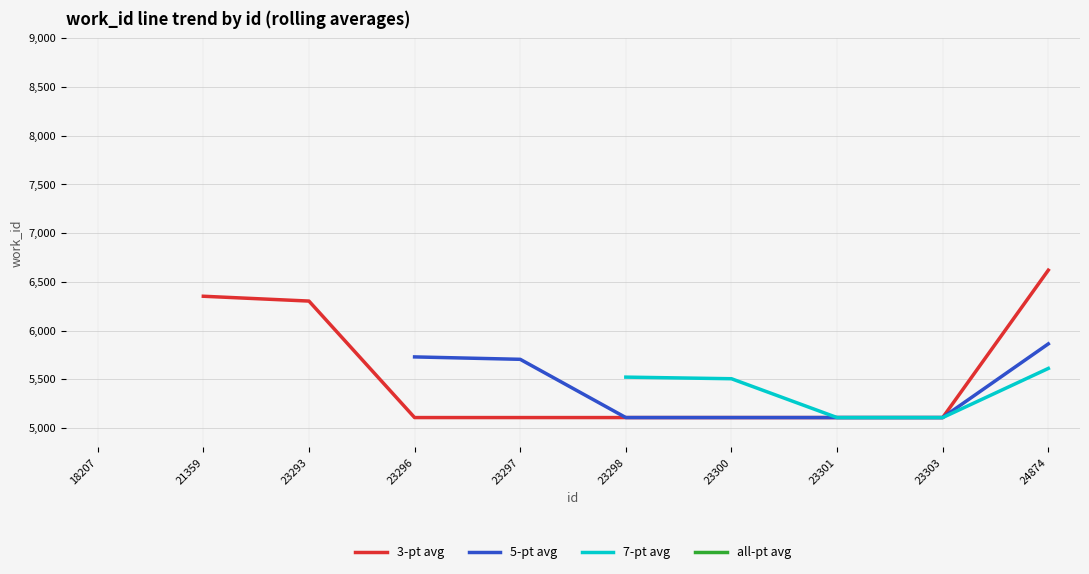

What is the approximate value at 23300?

5107